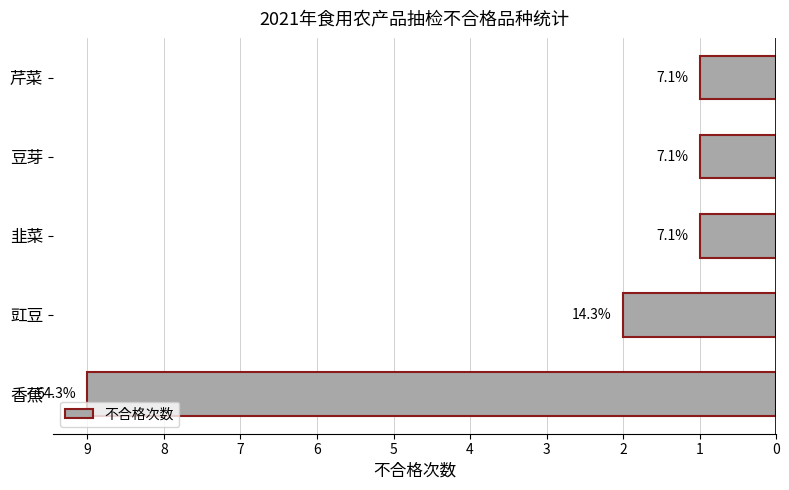

How many bars are there in total?

5